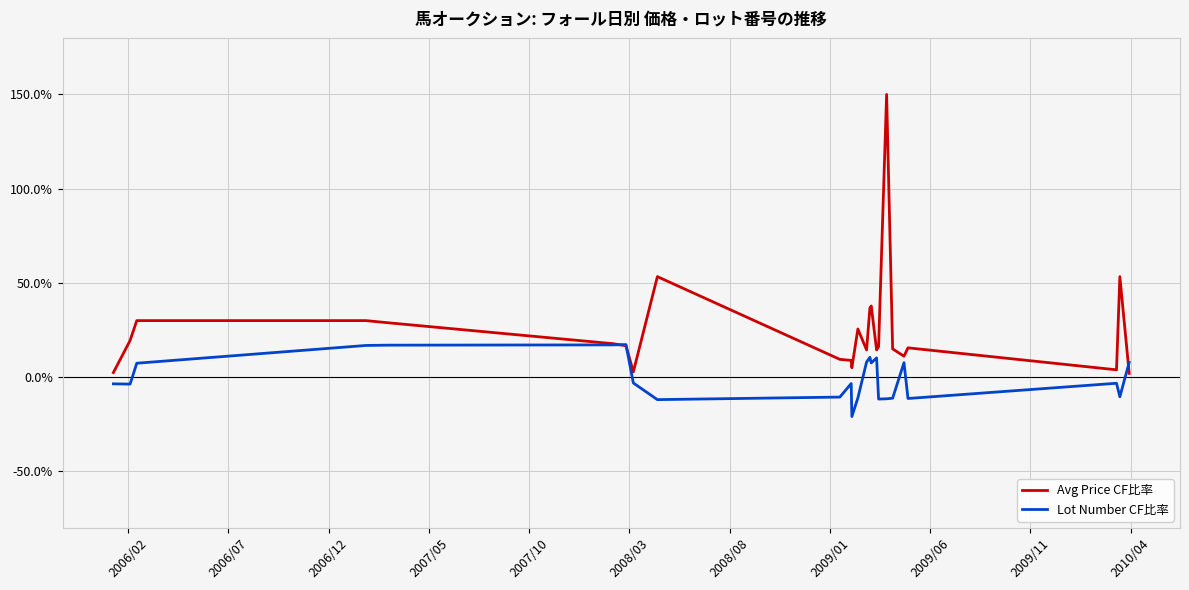

Which series has the largest range (max minus min)?

Avg Price CF比率